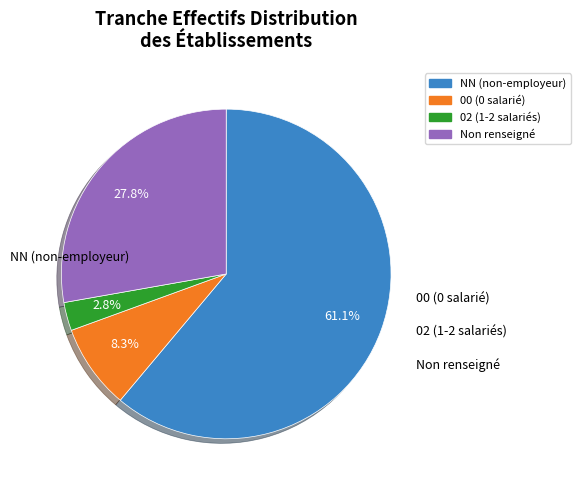

Does any single category account for the majority?

Yes